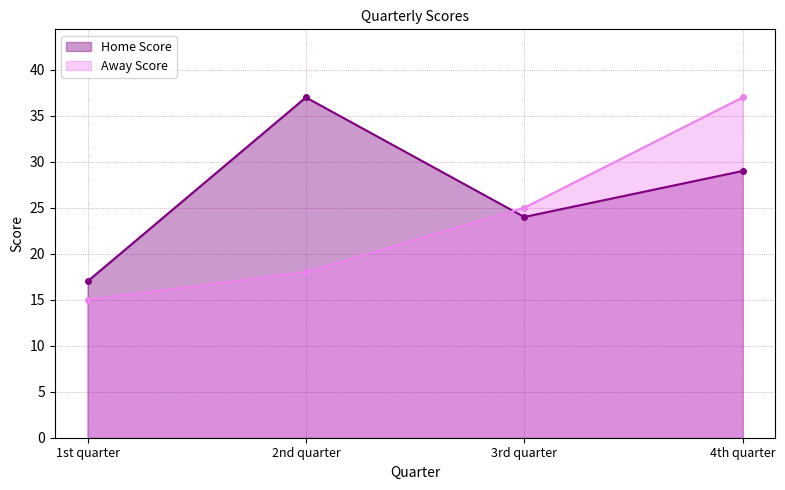

Is it true that Away Score equals 12 at 3rd quarter?

False